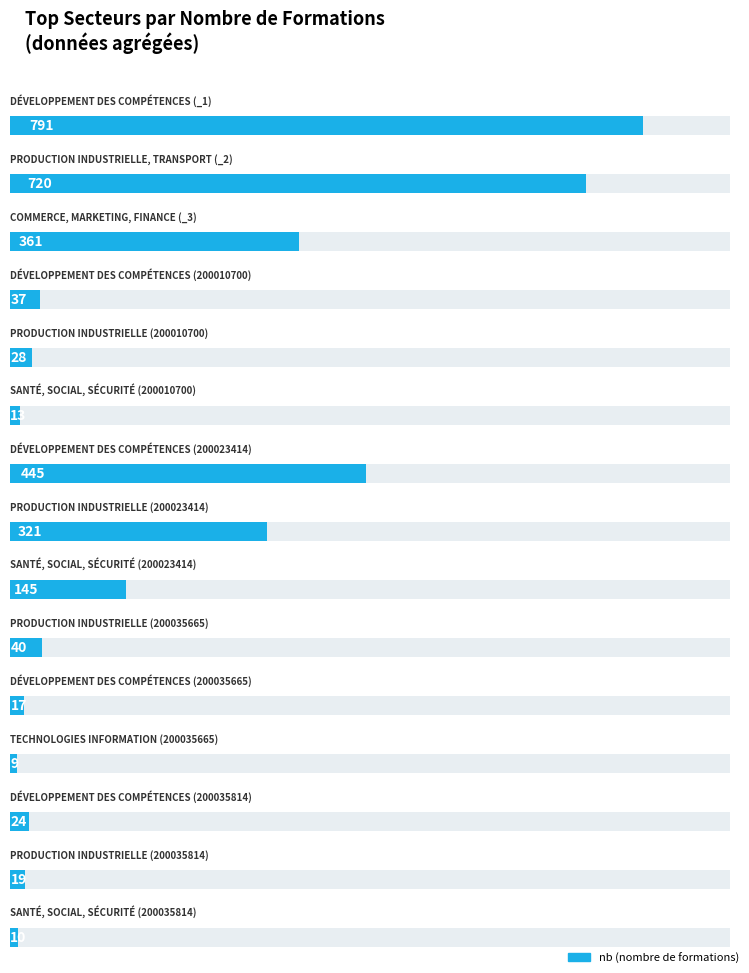

What position from the left is développement des compétences (200023414)?

7